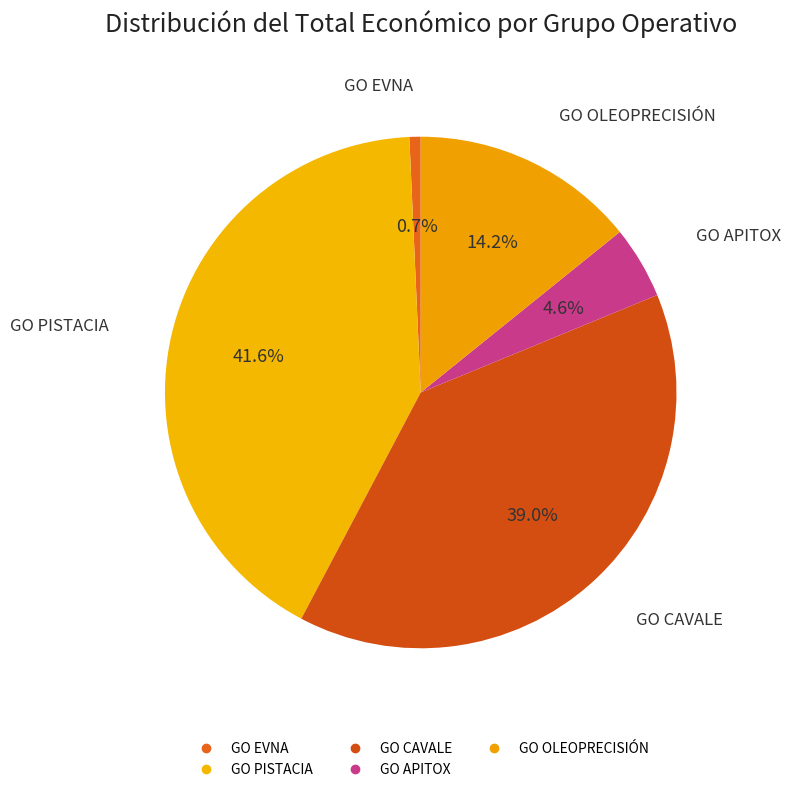

To the nearest percent, what portion does GO APITOX represent?

5%